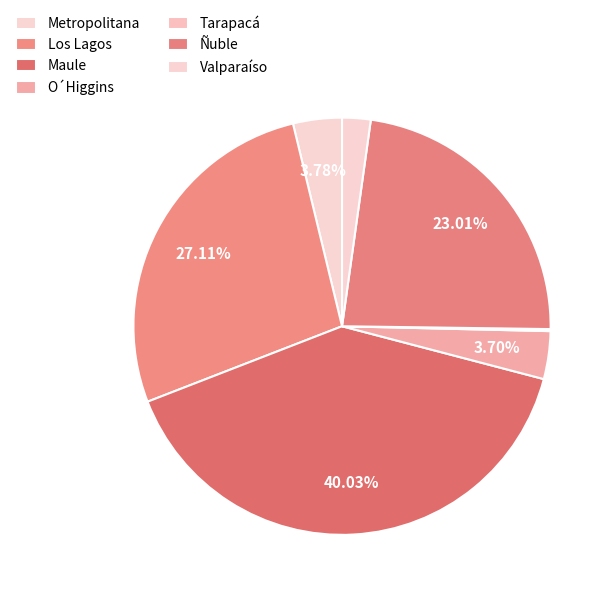

What is the ratio of the value at Valparaíso to the value at Metropolitana?

0.6